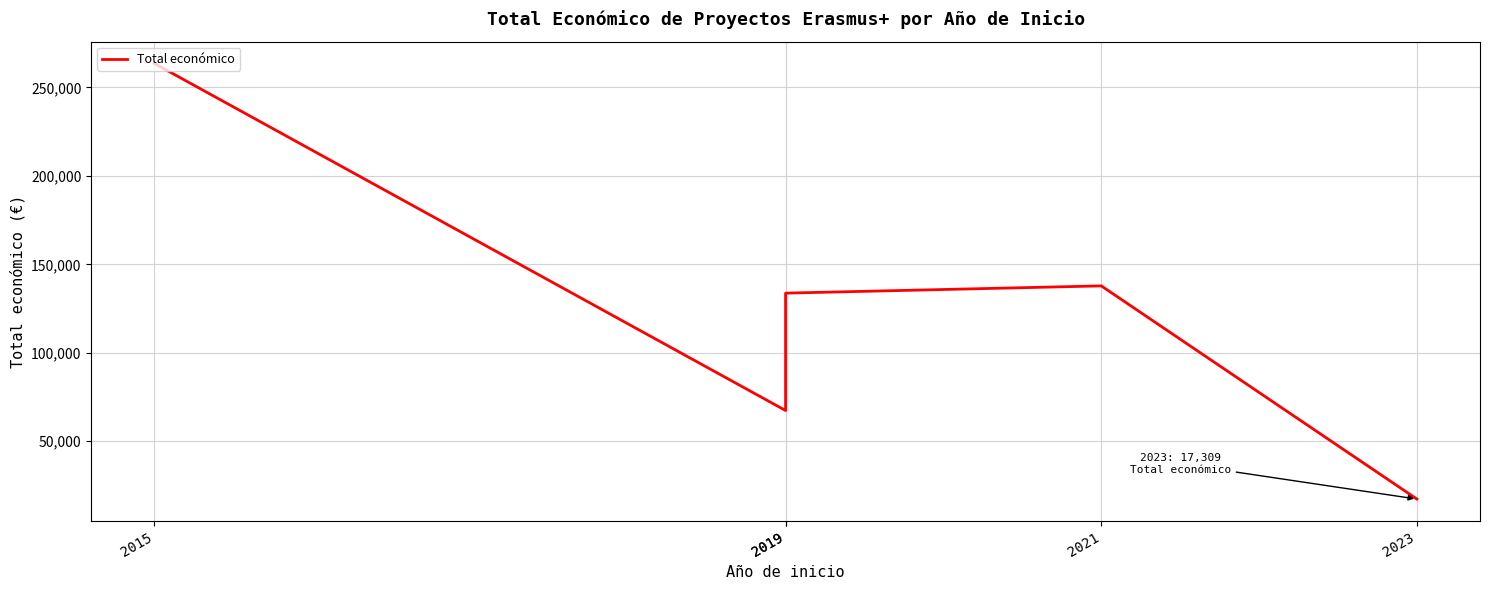

Rank the categories by value from highest to lowest.

2015, 2021, 2019, 2019, 2023